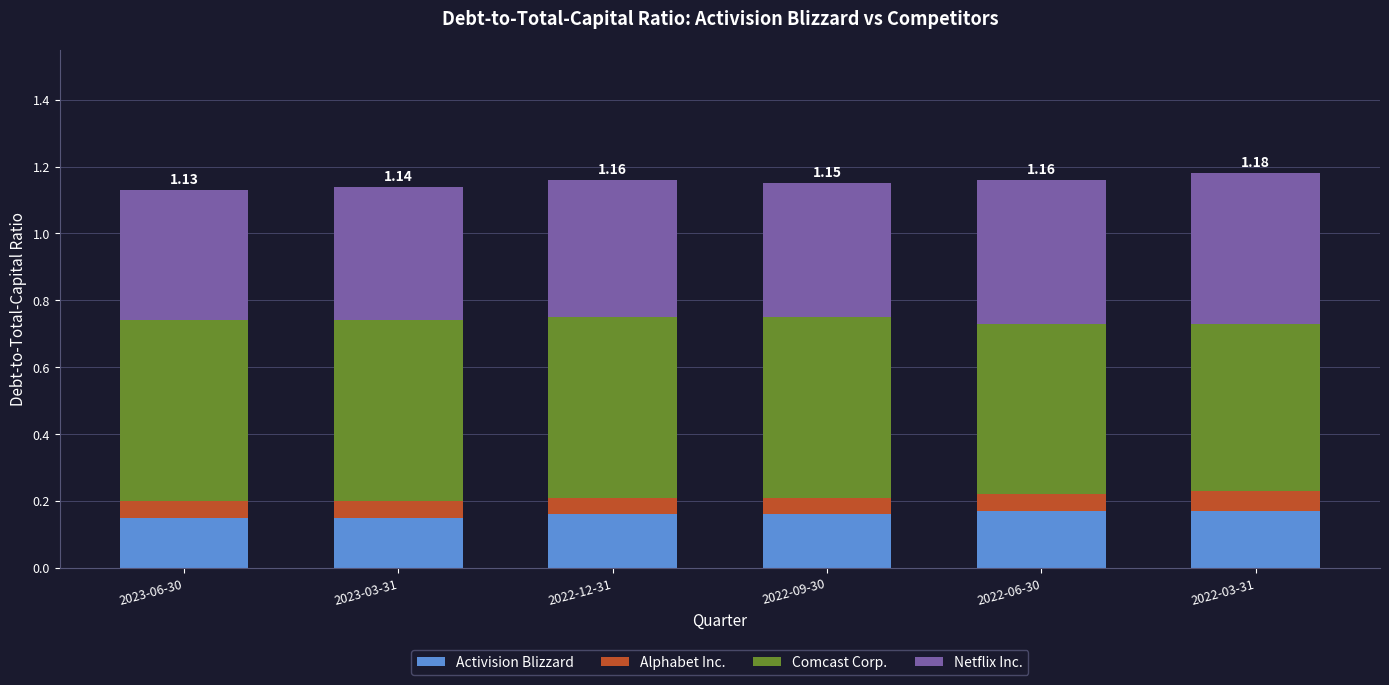

What is the total value across all series at 2022-06-30?

1.2